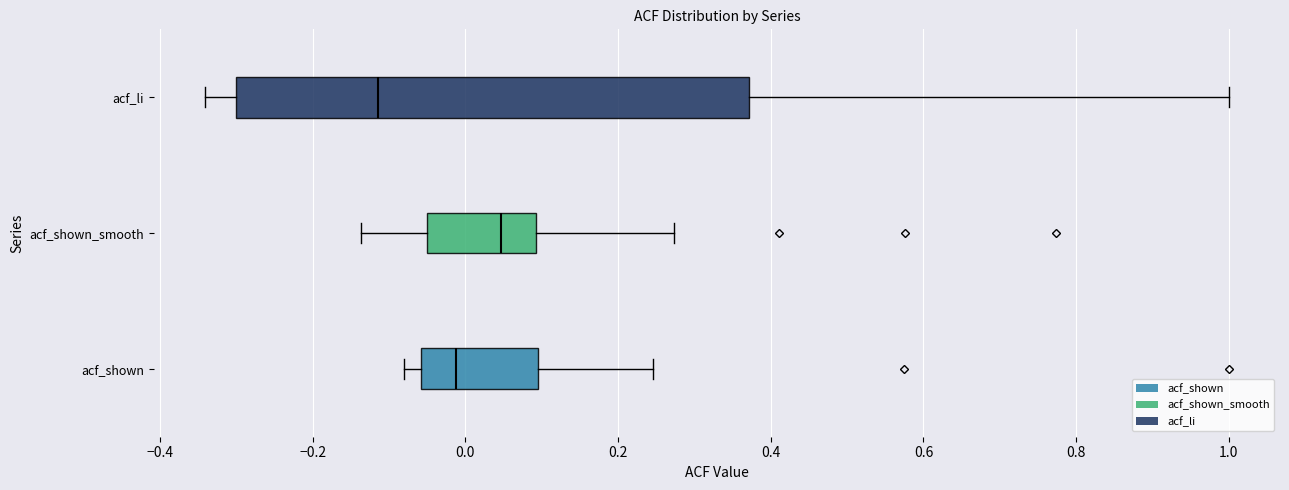

Which box's median line is the furthest to the right?

acf_shown_smooth